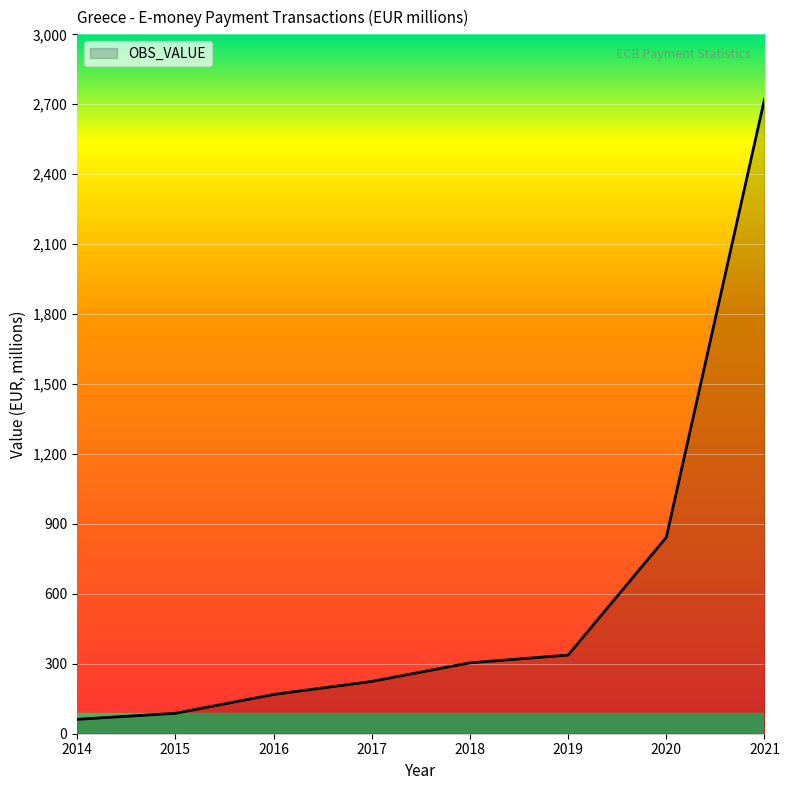

Where is the data nearest to the value 1392?

2020